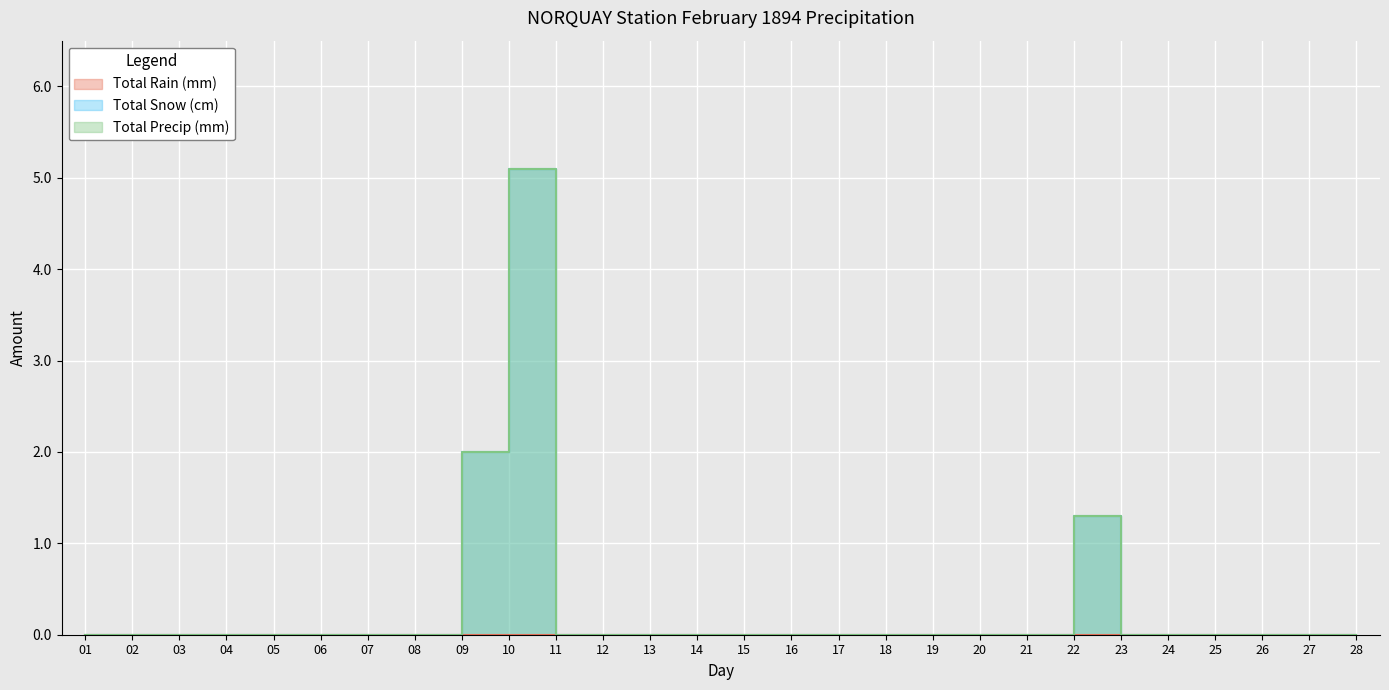

Reading right to left, what are all the values shown in this chart?

Total Snow (cm): 28=0.0	27=0.0	26=0.0	25=0.0	24=0.0	23=0.0	22=1.3	21=0.0	20=0.0	19=0.0	18=0.0	17=0.0	16=0.0	15=0.0	14=0.0	13=0.0	12=0.0	11=0.0	10=5.1	09=2.0	08=0.0	07=0.0	06=0.0	05=0.0	04=0.0	03=0.0	02=0.0	01=0.0
Total Precip (mm): 28=0.0	27=0.0	26=0.0	25=0.0	24=0.0	23=0.0	22=1.3	21=0.0	20=0.0	19=0.0	18=0.0	17=0.0	16=0.0	15=0.0	14=0.0	13=0.0	12=0.0	11=0.0	10=5.1	09=2.0	08=0.0	07=0.0	06=0.0	05=0.0	04=0.0	03=0.0	02=0.0	01=0.0